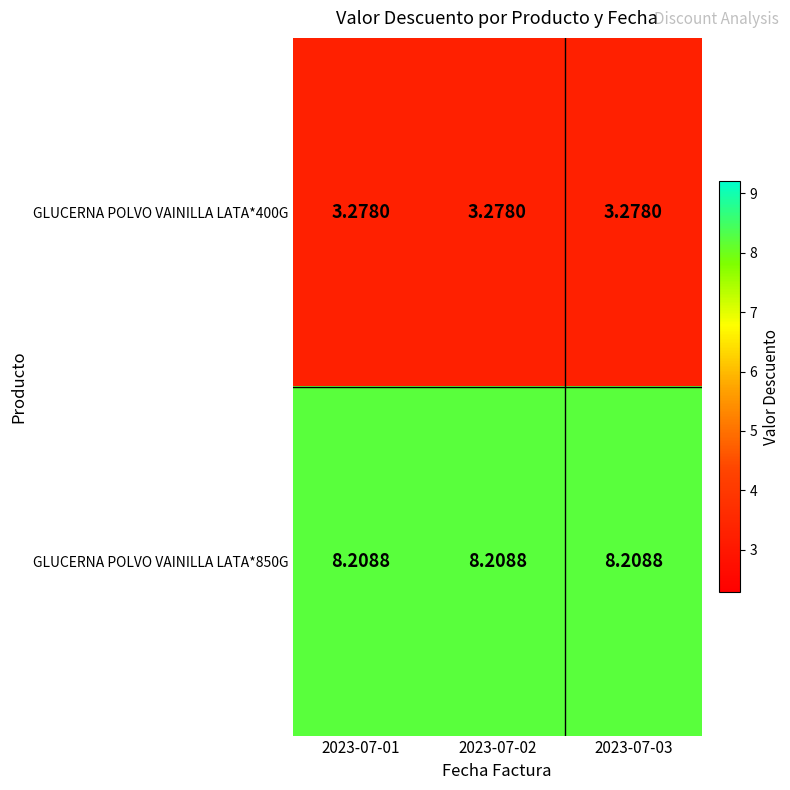

Is the value of GLUCERNA POLVO VAINILLA LATA*400G at 2023-07-03 greater than the value of GLUCERNA POLVO VAINILLA LATA*850G at 2023-07-03?

No